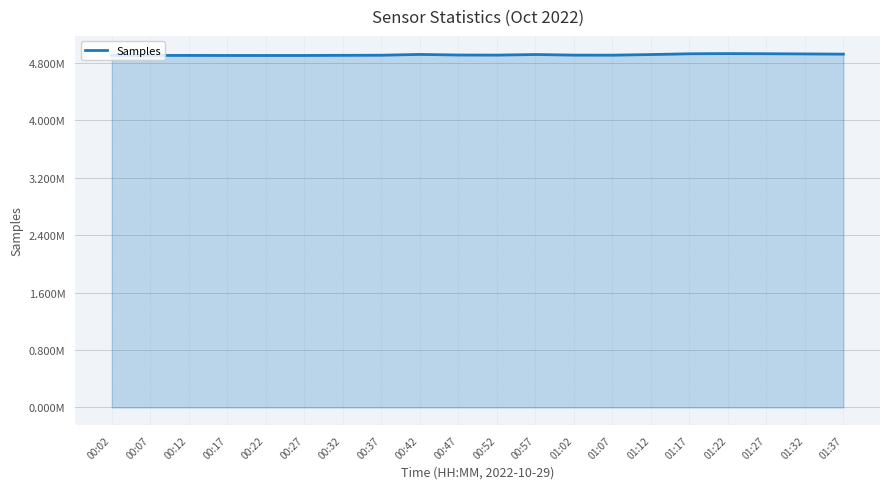

Where is the first local maximum?

00:42